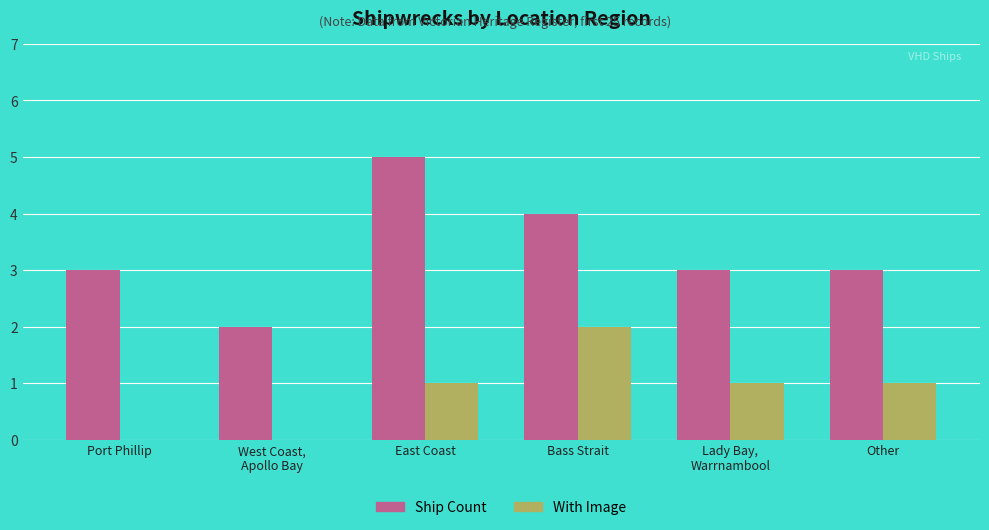

Is it true that Ship Count equals 5 at East Coast?

True